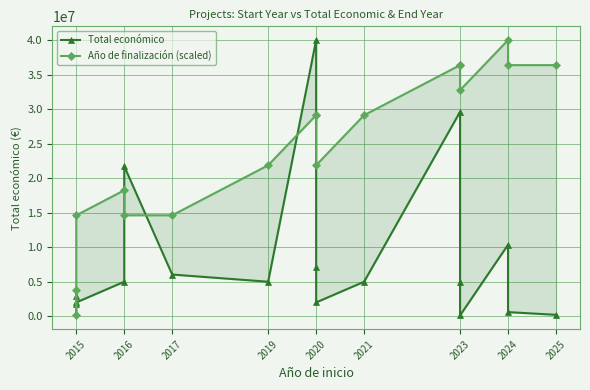

Read the Año de finalización (scaled) value at 2015.

3745454.5